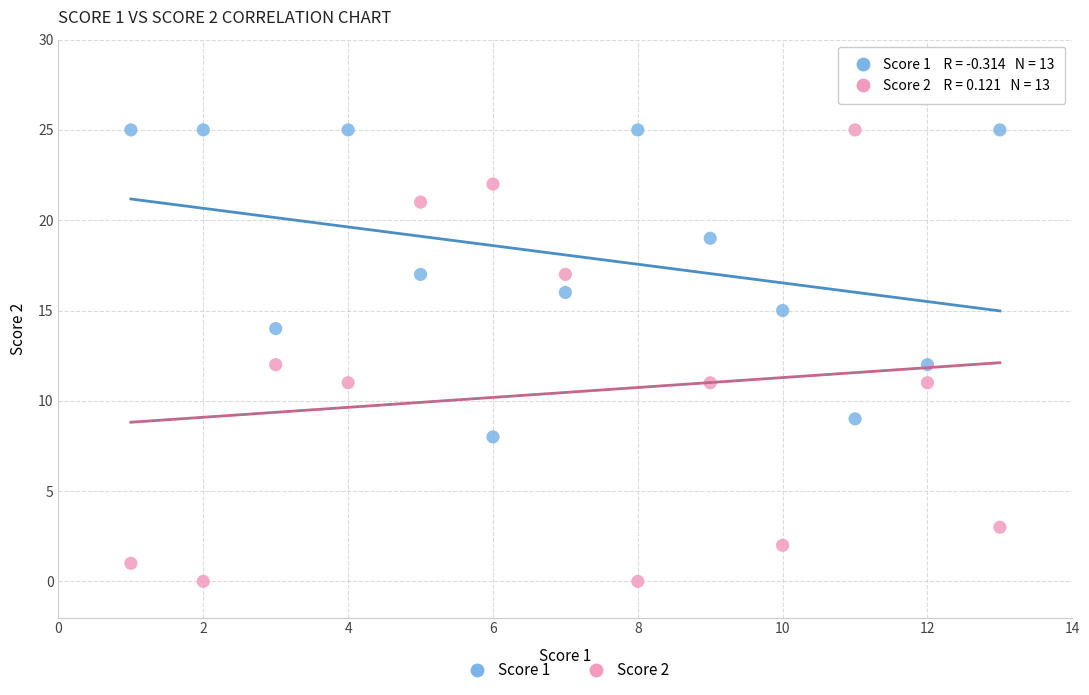

What is the X range (max minus min) for the scatter plot?

12